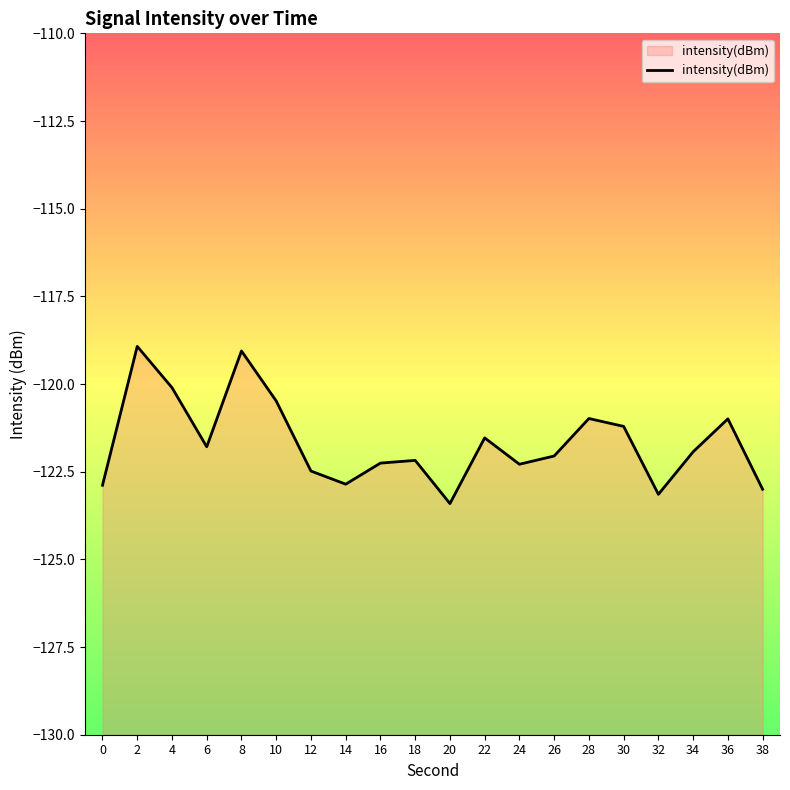

Which category has the lowest value across all series?

20